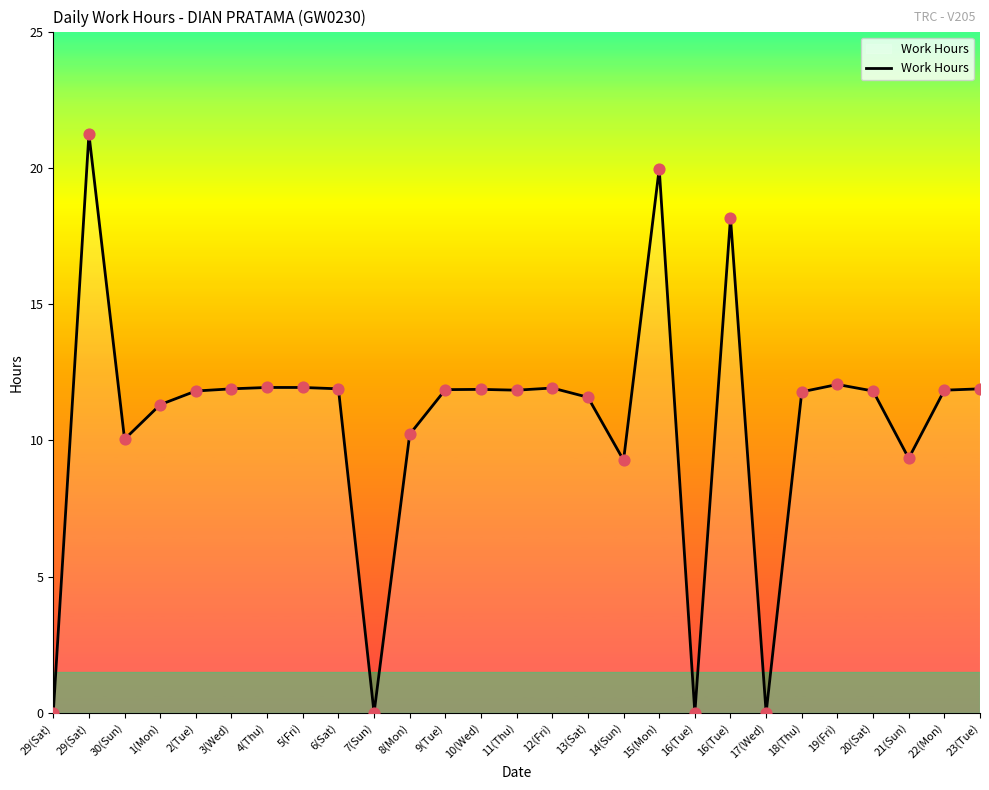

Which has a higher value, 30(Sun) or 9(Tue)?

9(Tue)